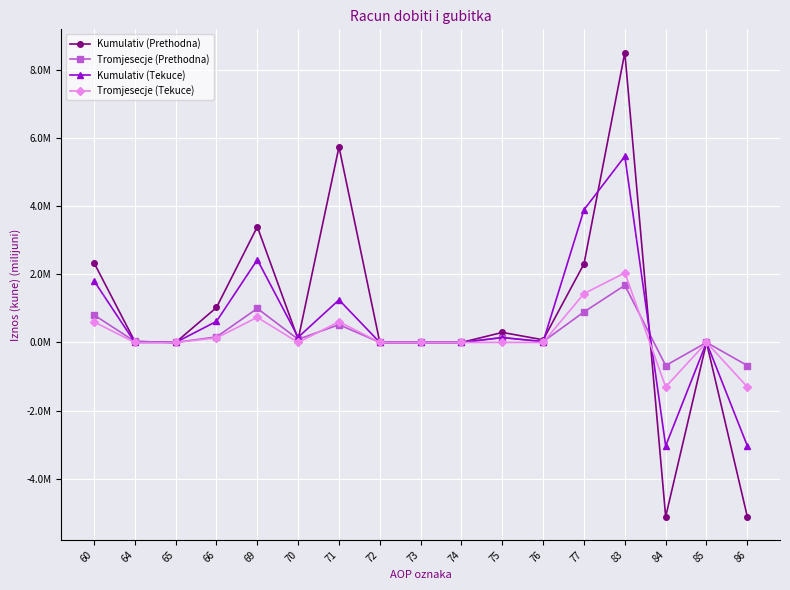

What is the maximum value for Tromjesecje (Tekuce)?

2.0